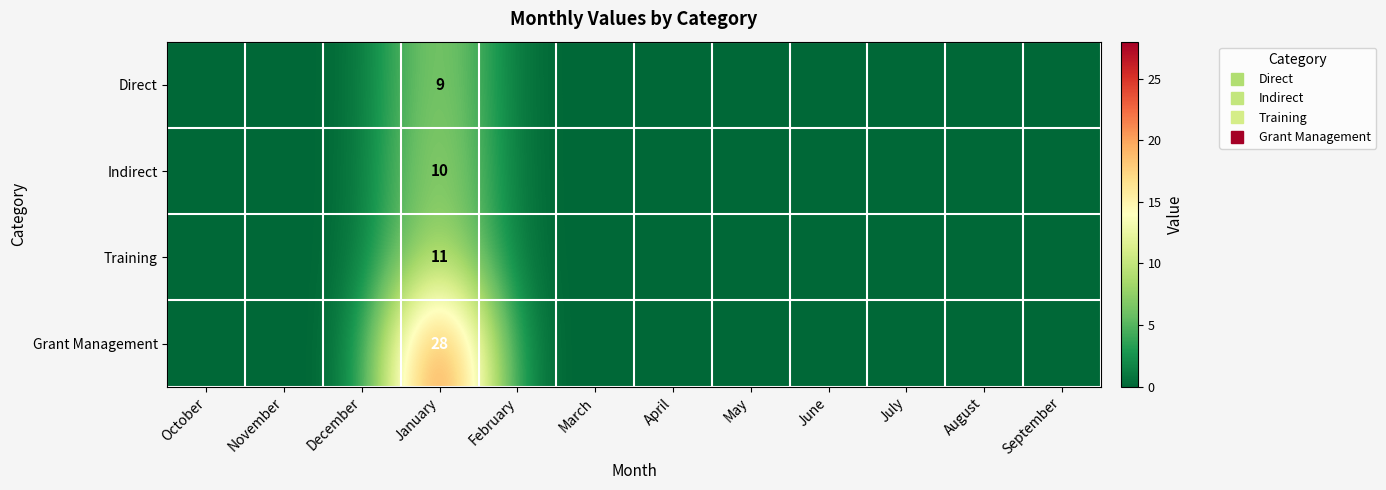

Which category has the highest value in the Indirect series?

January